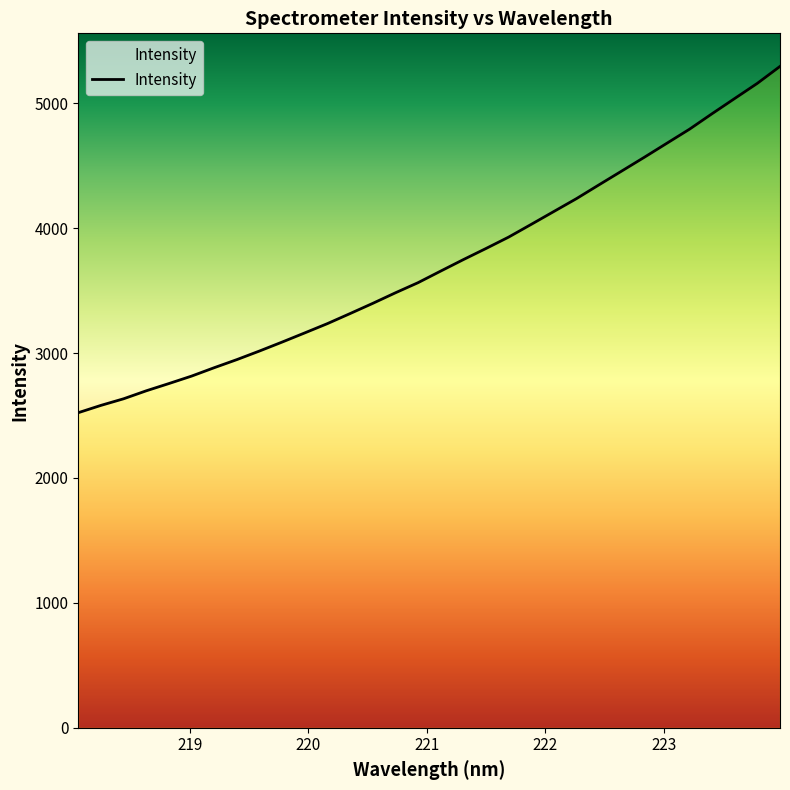

What is the smallest value displayed?

2522.4